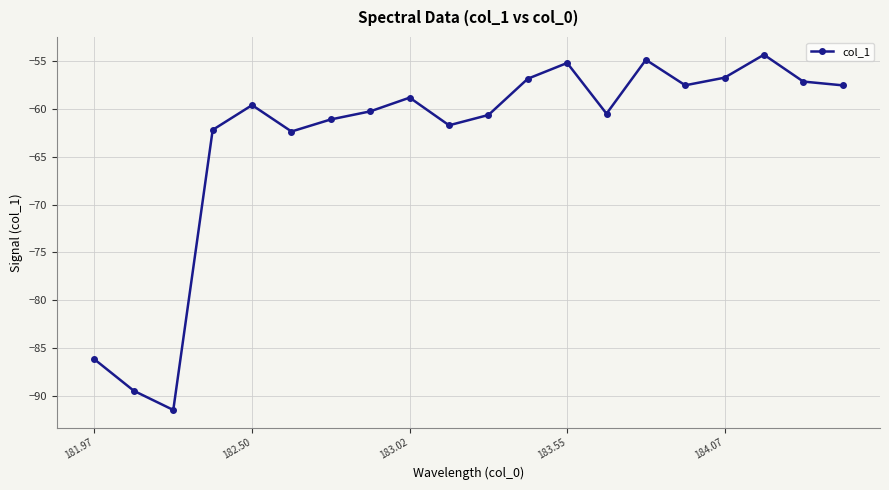

What is the average value?

-63.2